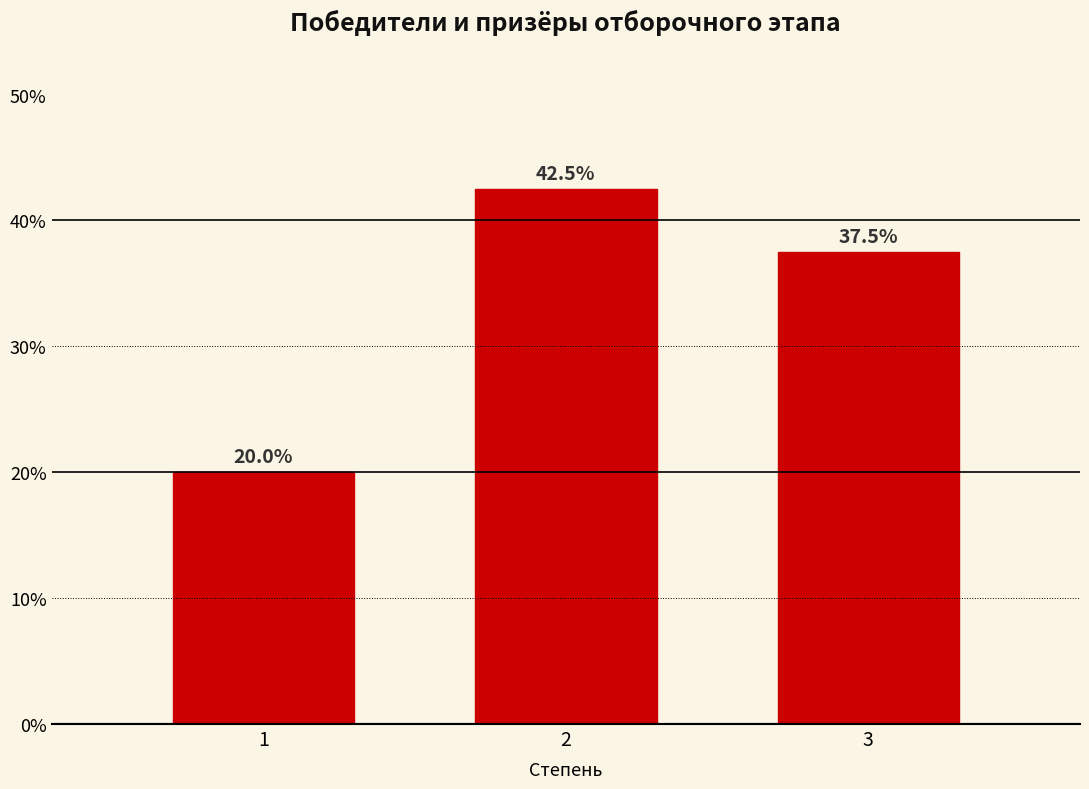

Reading left to right, extract all data points from this chart.

20.0	42.5	37.5